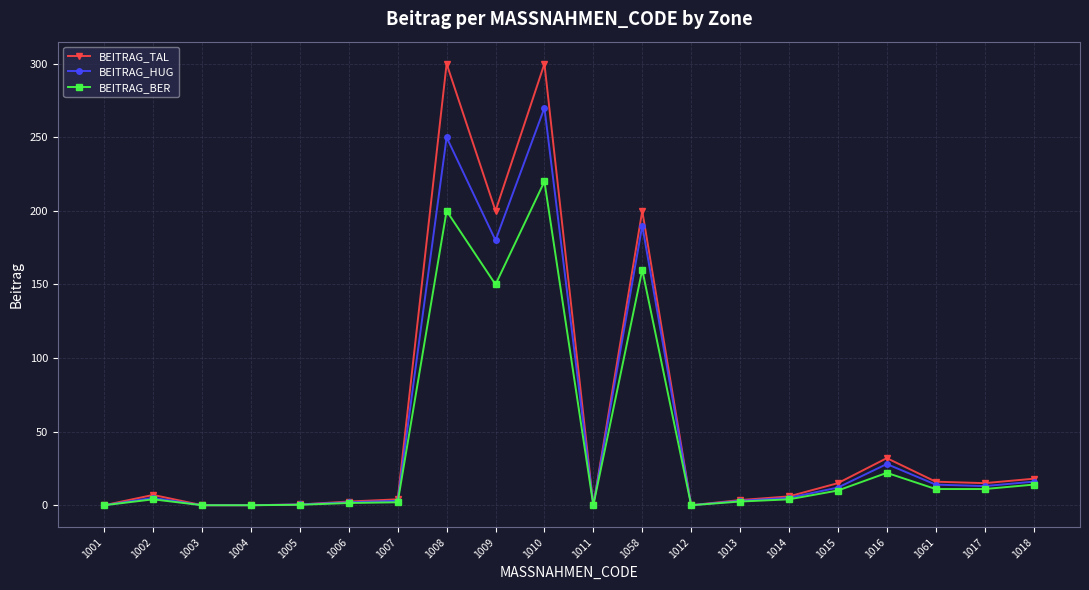

What is the average value of the BEITRAG_TAL series?

56.0